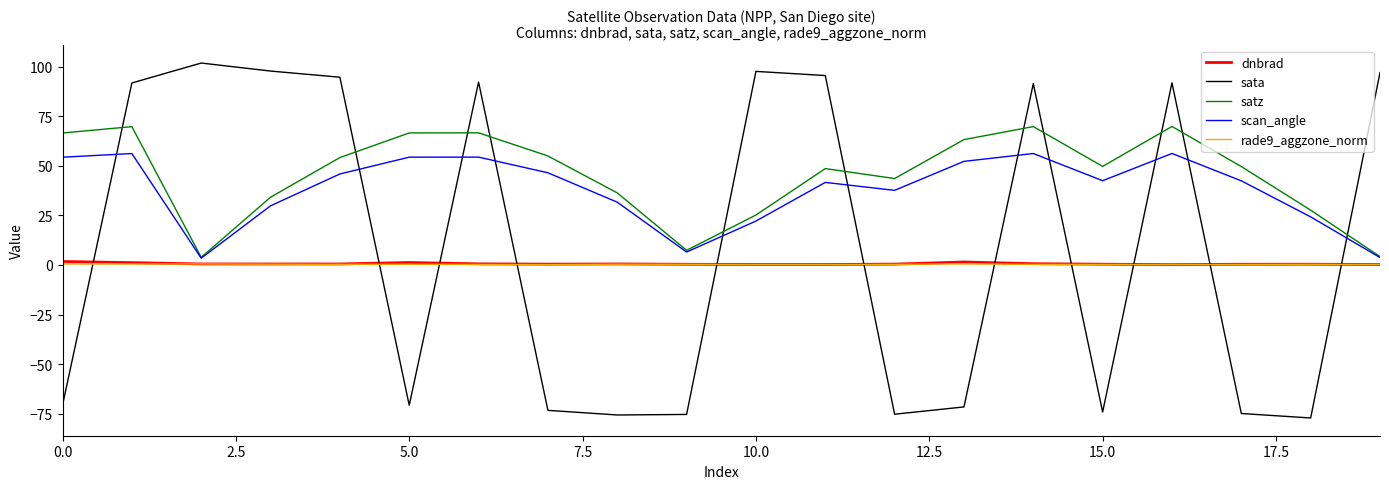

What is the maximum value for rade9_aggzone_norm?

0.5